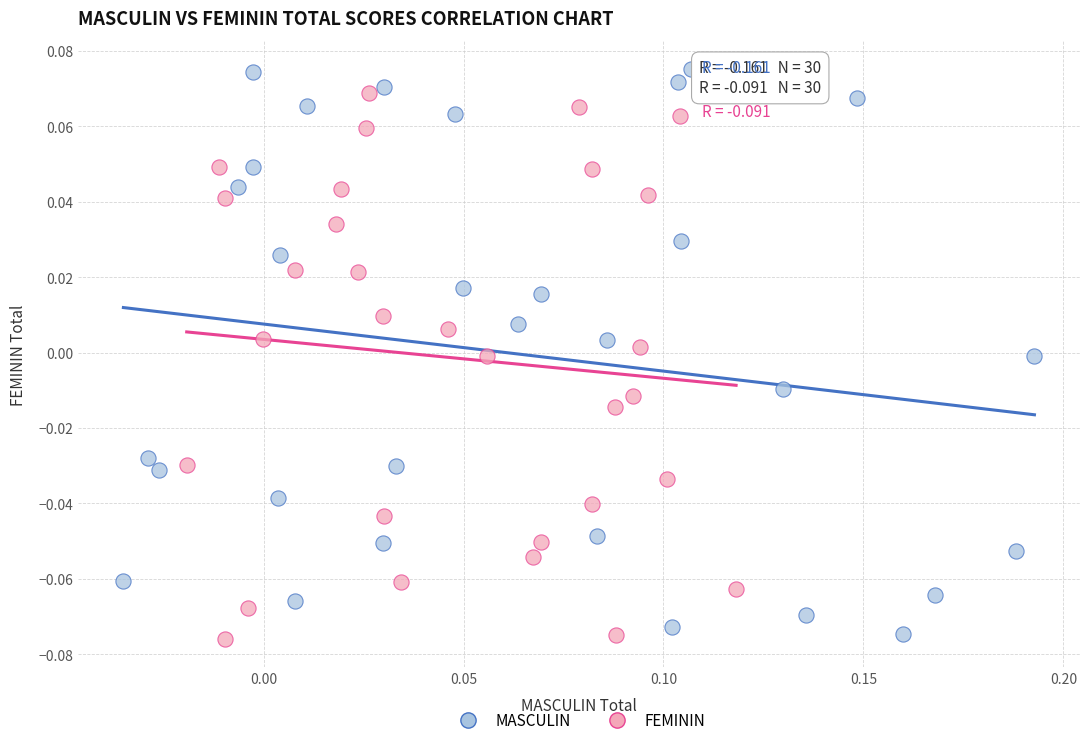

Which series reaches the minimum Y coordinate?

FEMININ